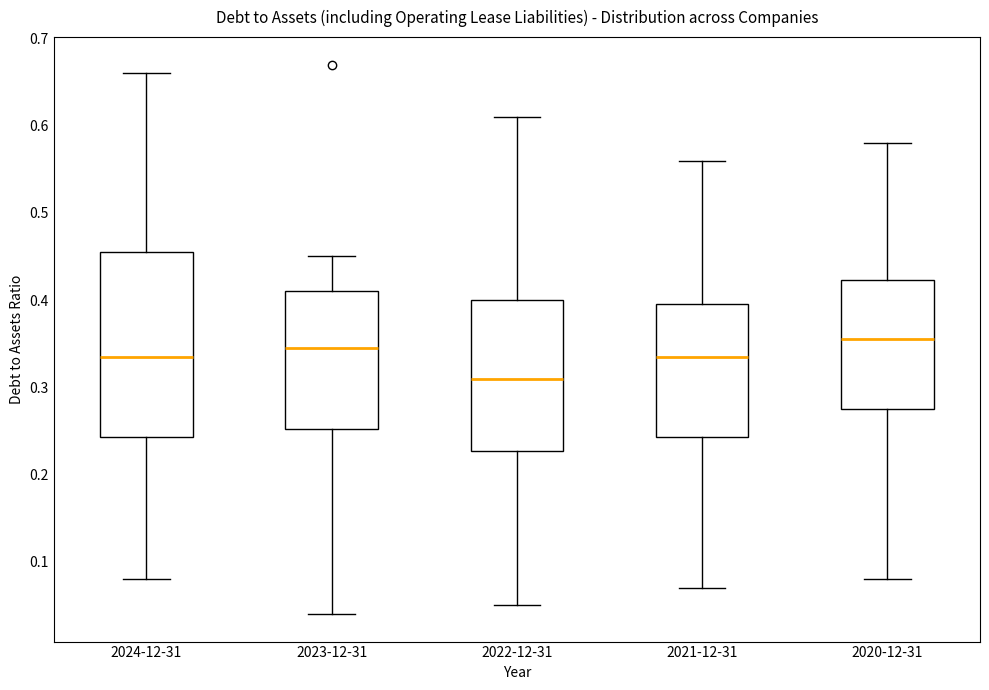

Reading left to right, read every box against the y-axis: the position of its median line, the range the box covers, and the ends of its whiskers. The values are not printed on the chart, so give them approximately, as read against the axis.

2024-12-31: median 0.34, box 0.24 to 0.46, whiskers 0.08 to 0.66
2023-12-31: median 0.35, box 0.25 to 0.41, whiskers 0.04 to 0.45
2022-12-31: median 0.31, box 0.23 to 0.40, whiskers 0.05 to 0.61
2021-12-31: median 0.34, box 0.24 to 0.40, whiskers 0.07 to 0.56
2020-12-31: median 0.36, box 0.28 to 0.42, whiskers 0.08 to 0.58